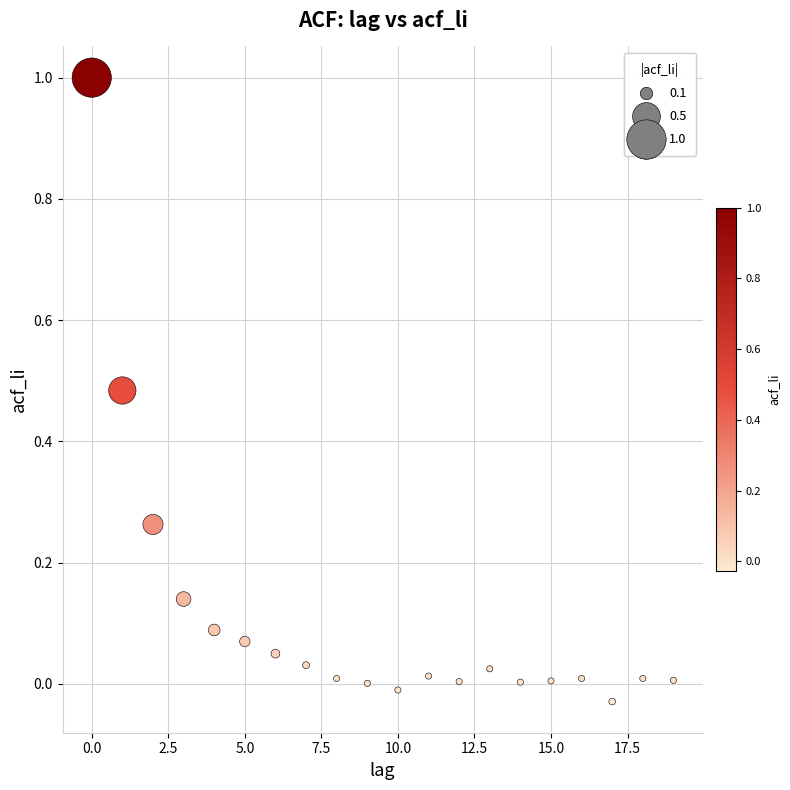

What is the range of Y values (max minus min)?

1.0